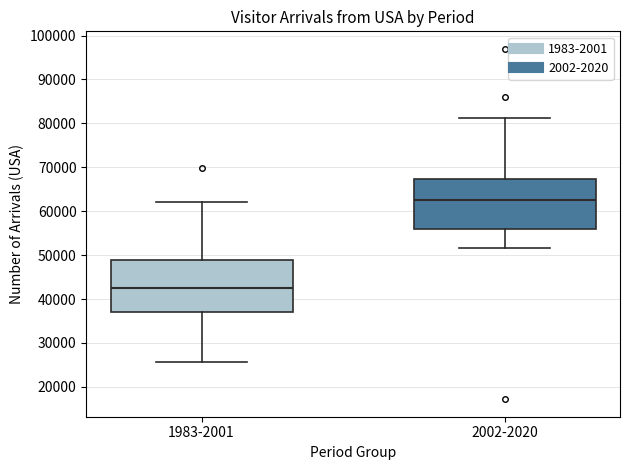

Reading left to right, read every box against the y-axis: the position of its median line, the range the box covers, and the ends of its whiskers. The values are not printed on the chart, so give them approximately, as read against the axis.

1983-2001: median 43000, box 37000 to 49000, whiskers 26000 to 62000
2002-2020: median 63000, box 56000 to 67000, whiskers 52000 to 81000